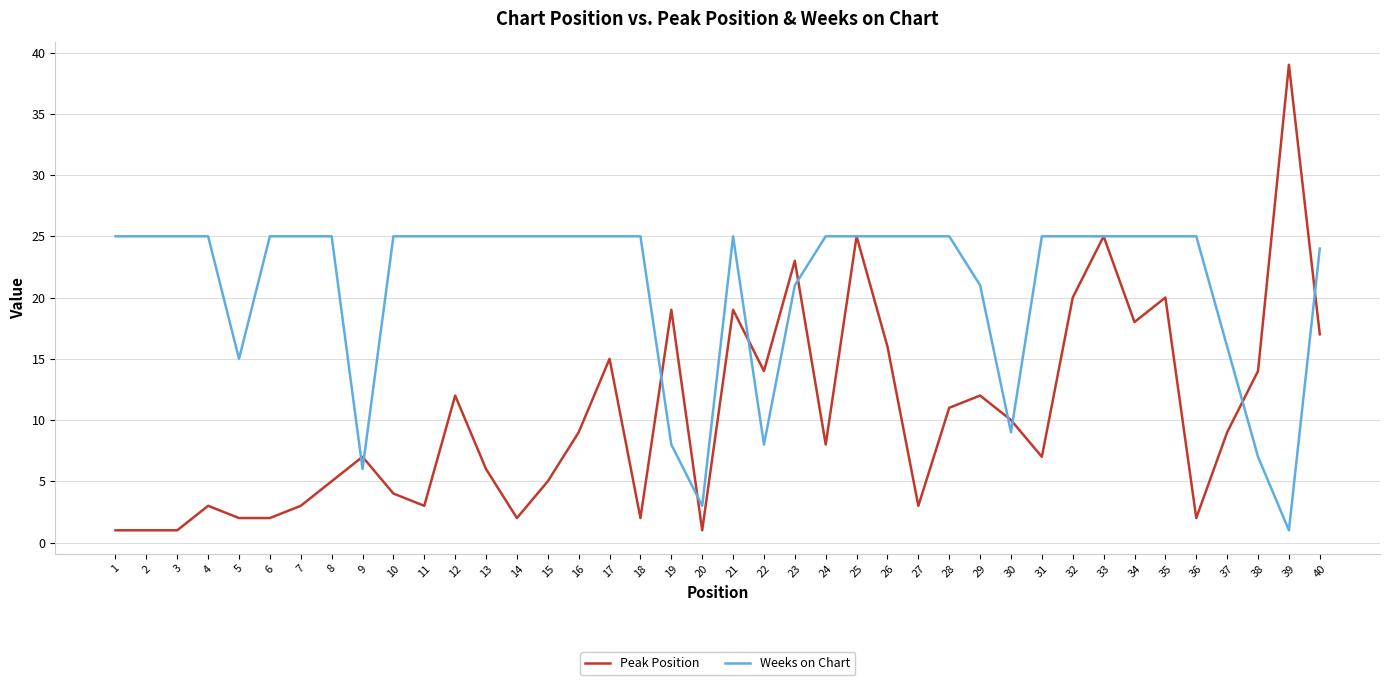

Which series changed the most between 6 and 21?

Peak Position